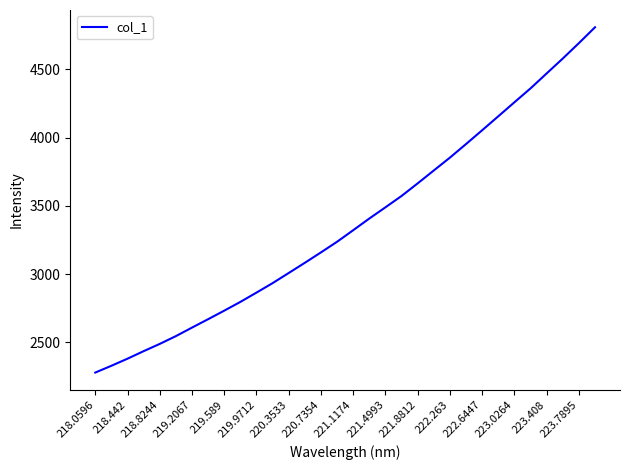

What is the maximum value shown in the chart?

4808.5